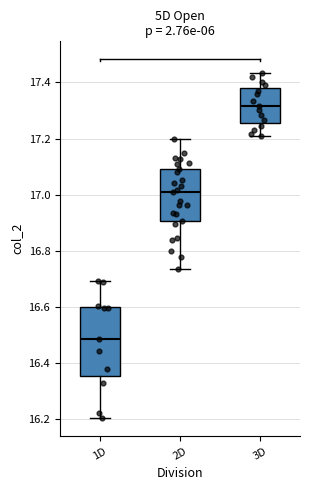

Which box has the lowest median line?

1D